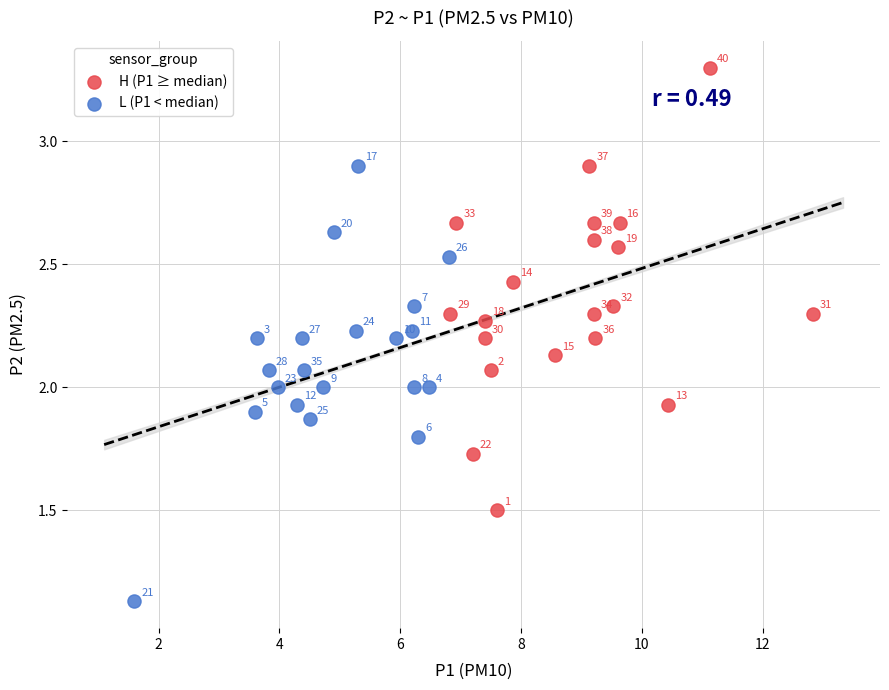

What are all the series names shown in the legend?

H (P1 ≥ median), L (P1 < median)